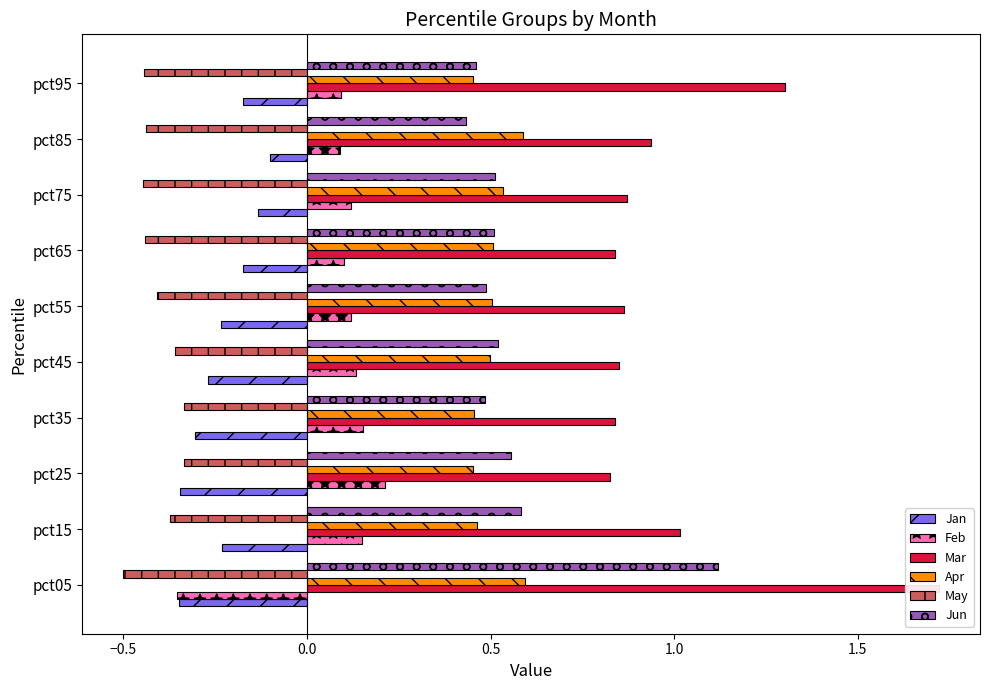

List the series in order of their peak value, lowest first.

May, Jan, Feb, Apr, Jun, Mar